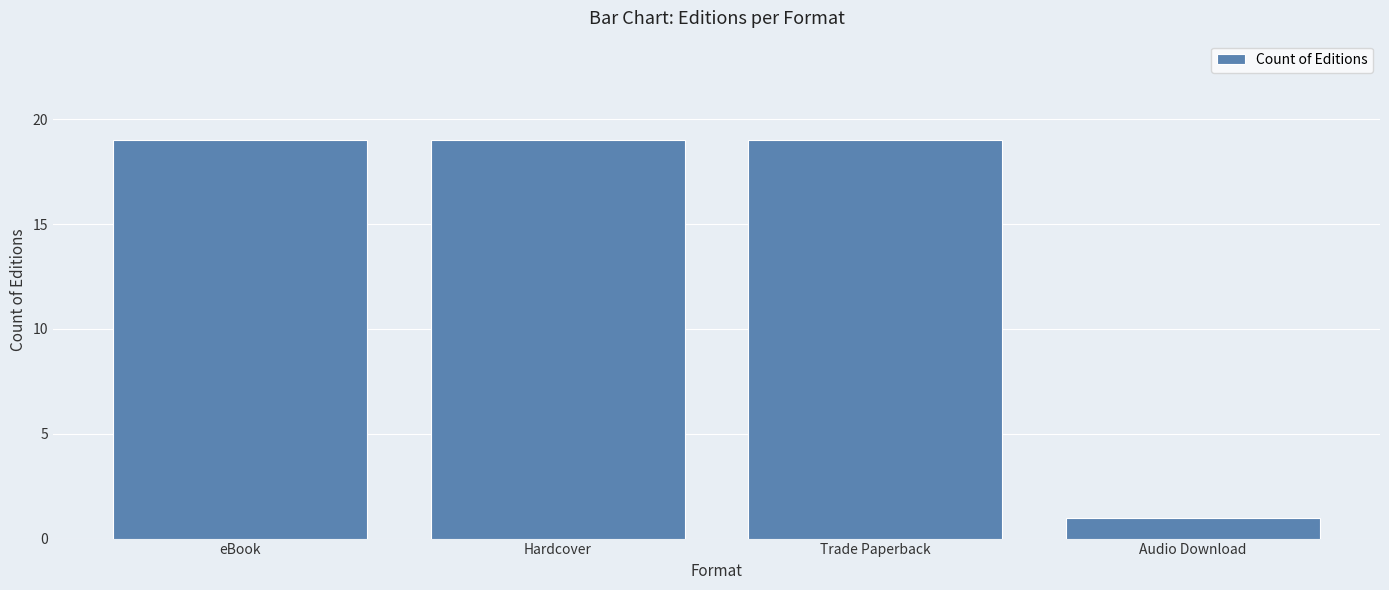

Which label corresponds to the smallest value in the chart?

Audio Download